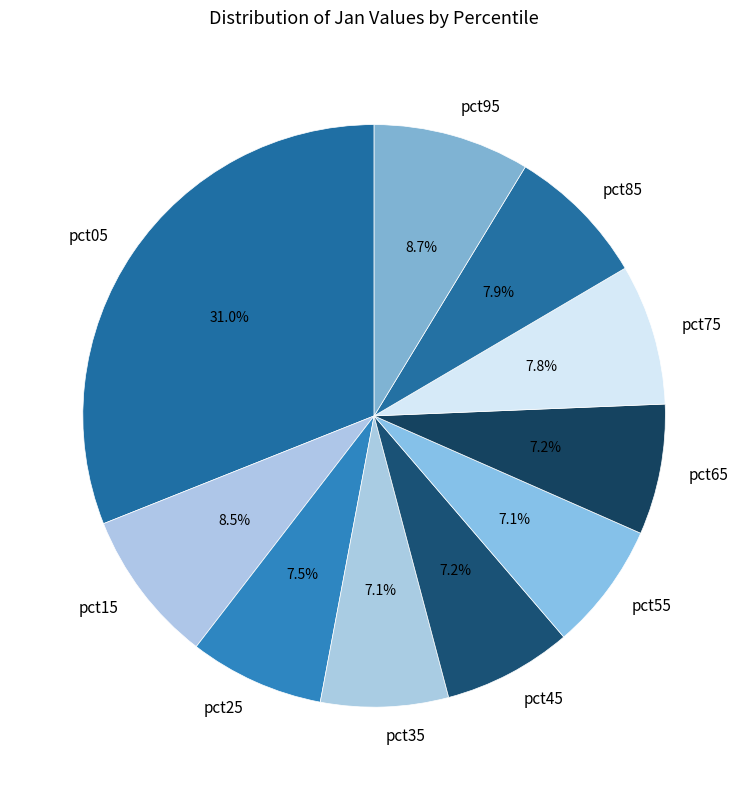

To the nearest percent, what is the difference between the pct75 and pct35 slice percentages?

1%